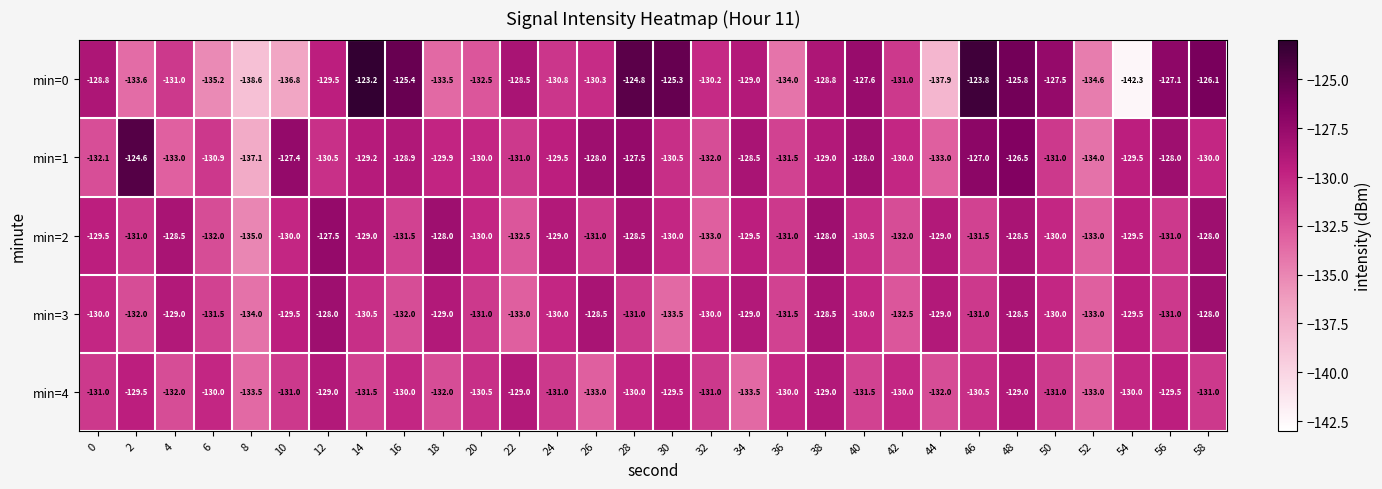

True or false: min=1 has a value of -217.0 at 28.

False